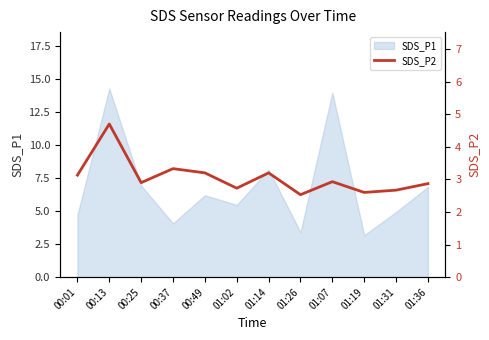

How many data points does each series have?

12